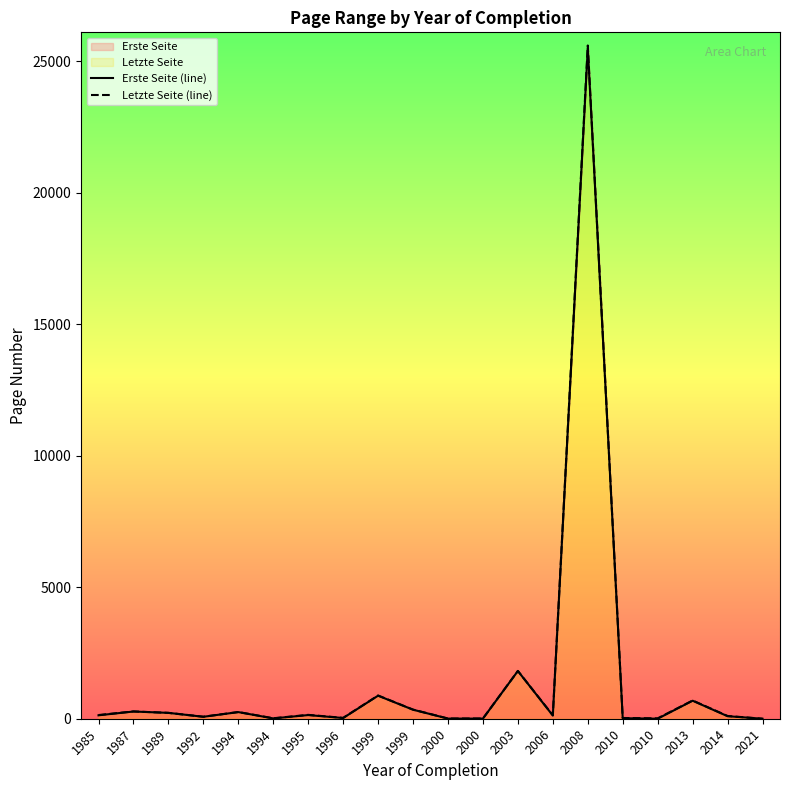

Which has a higher value, 1999 or 1995?

1999